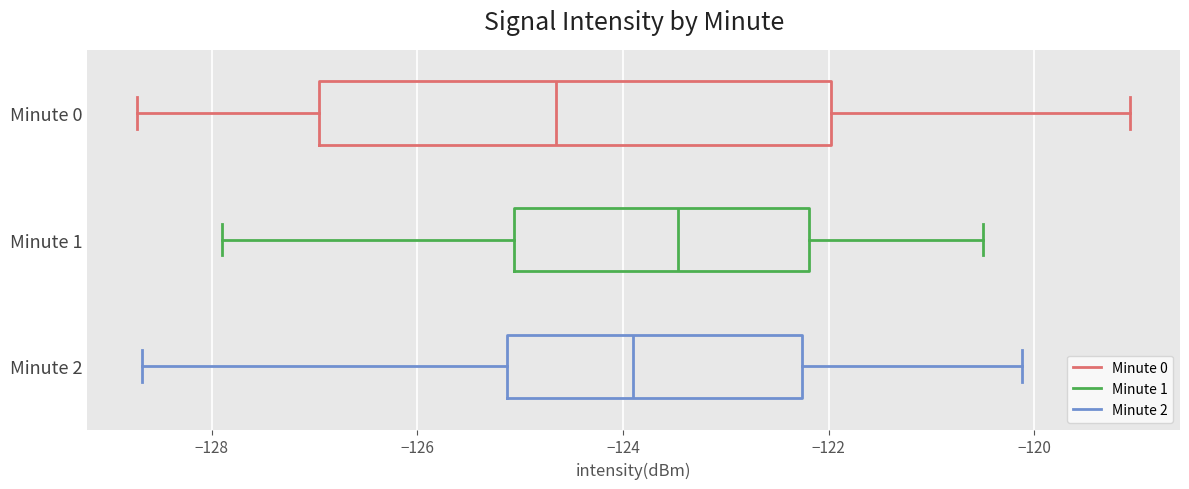

Where is the right edge of the box for Minute 2 on the x-axis? The values are not printed on the chart, so give them approximately, as read against the axis.

-122.2